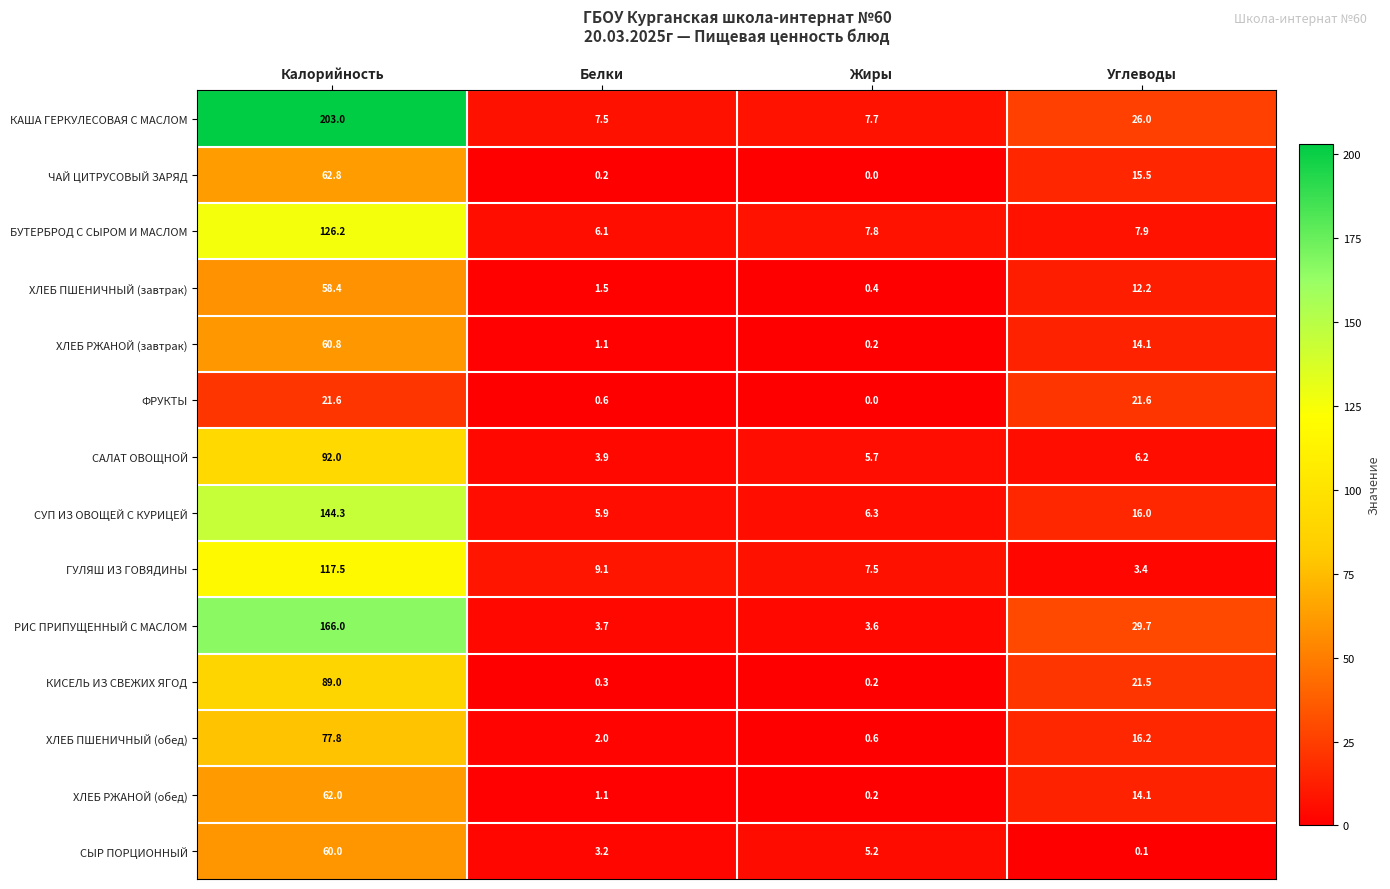

Rank the series by their maximum value, from highest to lowest.

КАША ГЕРКУЛЕСОВАЯ С МАСЛОМ, РИС ПРИПУЩЕННЫЙ С МАСЛОМ, СУП ИЗ ОВОЩЕЙ С КУРИЦЕЙ, БУТЕРБРОД С СЫРОМ И МАСЛОМ, ГУЛЯШ ИЗ ГОВЯДИНЫ, САЛАТ ОВОЩНОЙ, КИСЕЛЬ ИЗ СВЕЖИХ ЯГОД, ХЛЕБ ПШЕНИЧНЫЙ (обед), ЧАЙ ЦИТРУСОВЫЙ ЗАРЯД, ХЛЕБ РЖАНОЙ (обед), ХЛЕБ РЖАНОЙ (завтрак), СЫР ПОРЦИОННЫЙ, ХЛЕБ ПШЕНИЧНЫЙ (завтрак), ФРУКТЫ